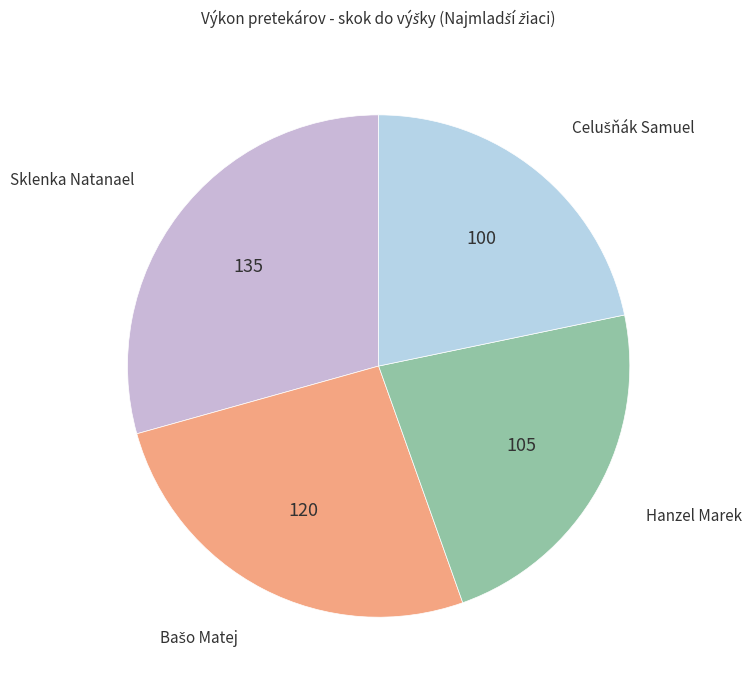

Is there any slice that represents more than half of the pie?

No